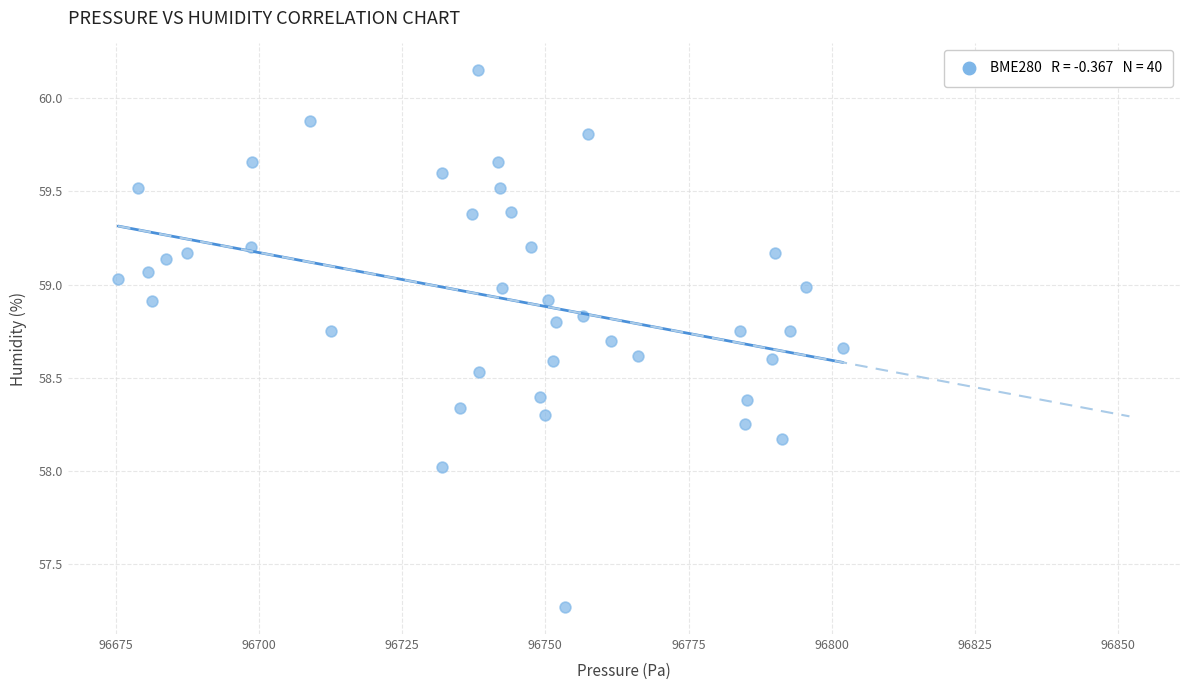

What is the range of X values (max minus min)?

126.6